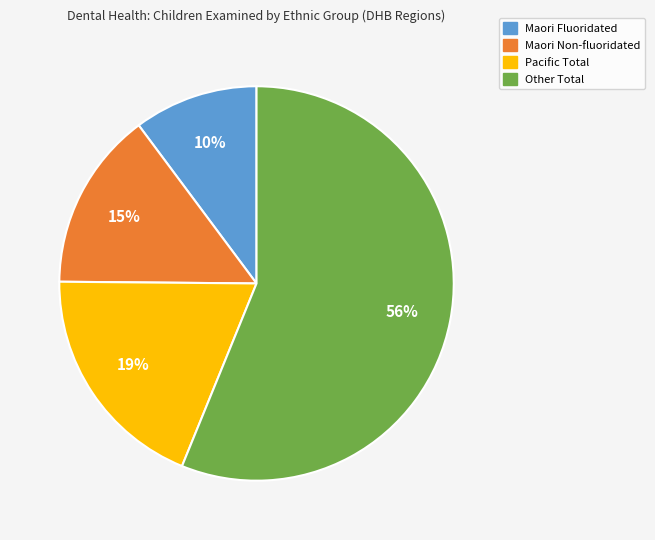

Which slice represents more than half of the pie?

Other Total